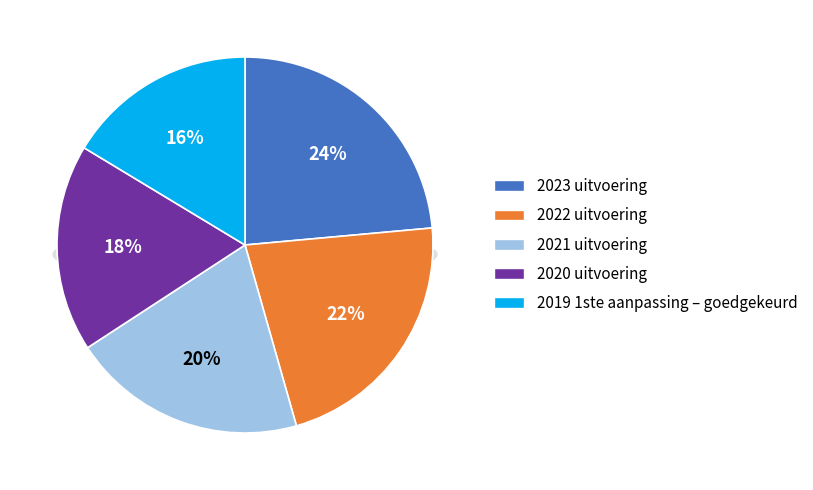

Rank the categories by value from highest to lowest.

2023 uitvoering, 2022 uitvoering, 2021 uitvoering, 2020 uitvoering, 2019 1ste aanpassing – goedgekeurd